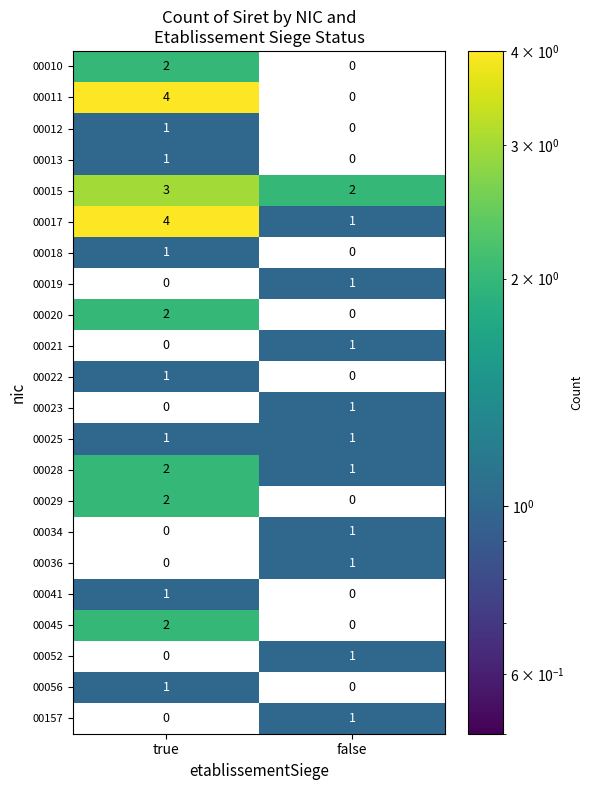

Which category has the highest value across all series?

true